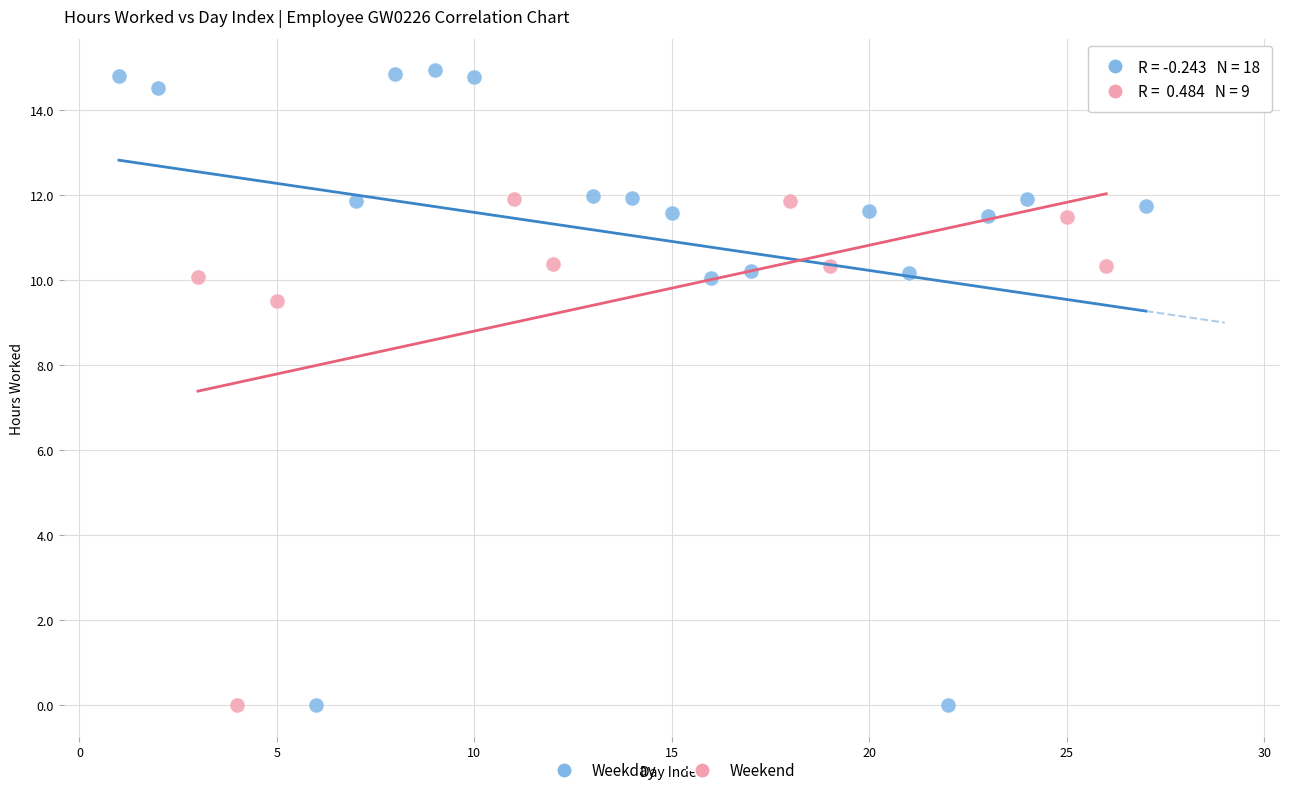

Which series has the widest spread of Y values?

Weekday